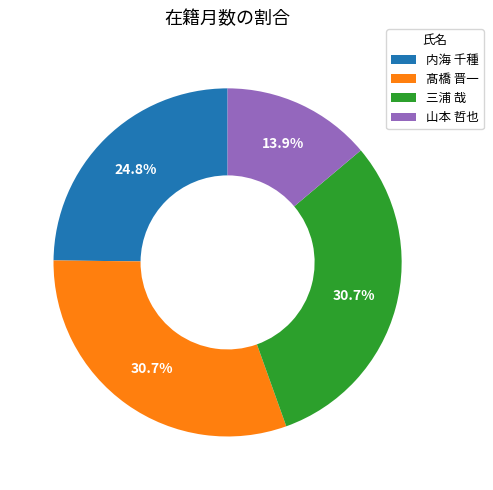

To the nearest percent, what is the average slice percentage?

25%